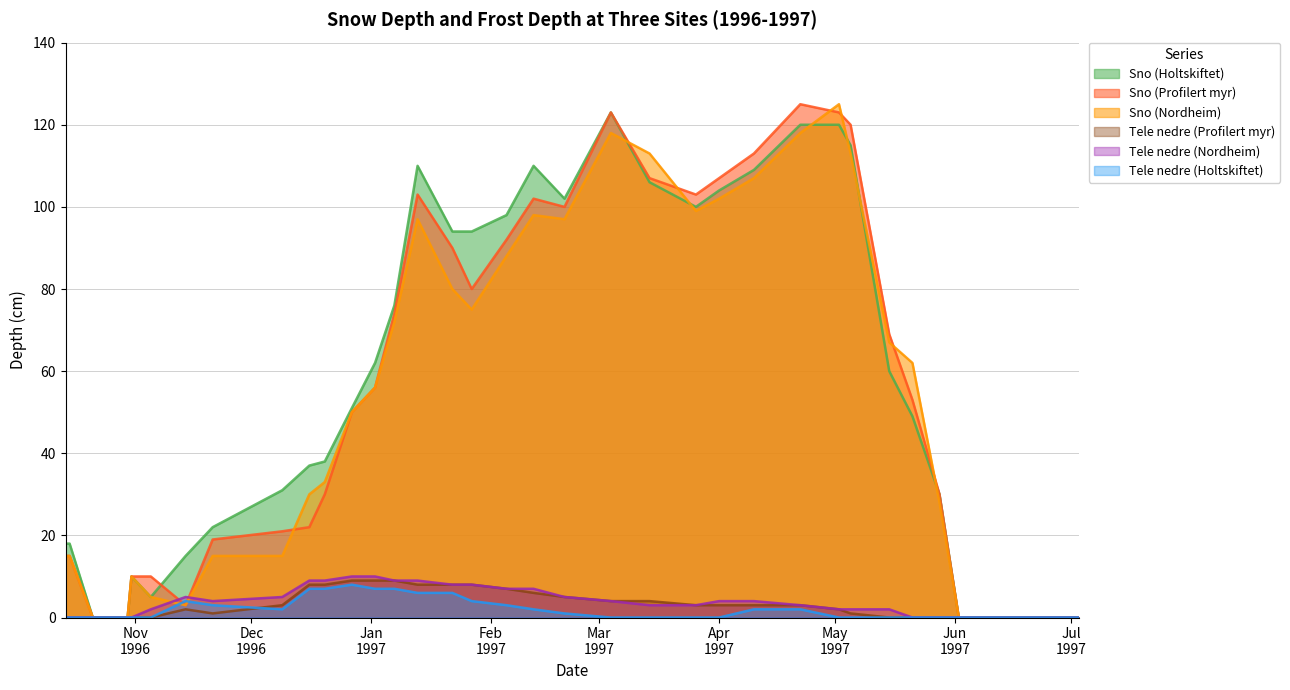

Is it true that Tele nedre (Profilert myr) equals 1 at 1996-11-14?

False